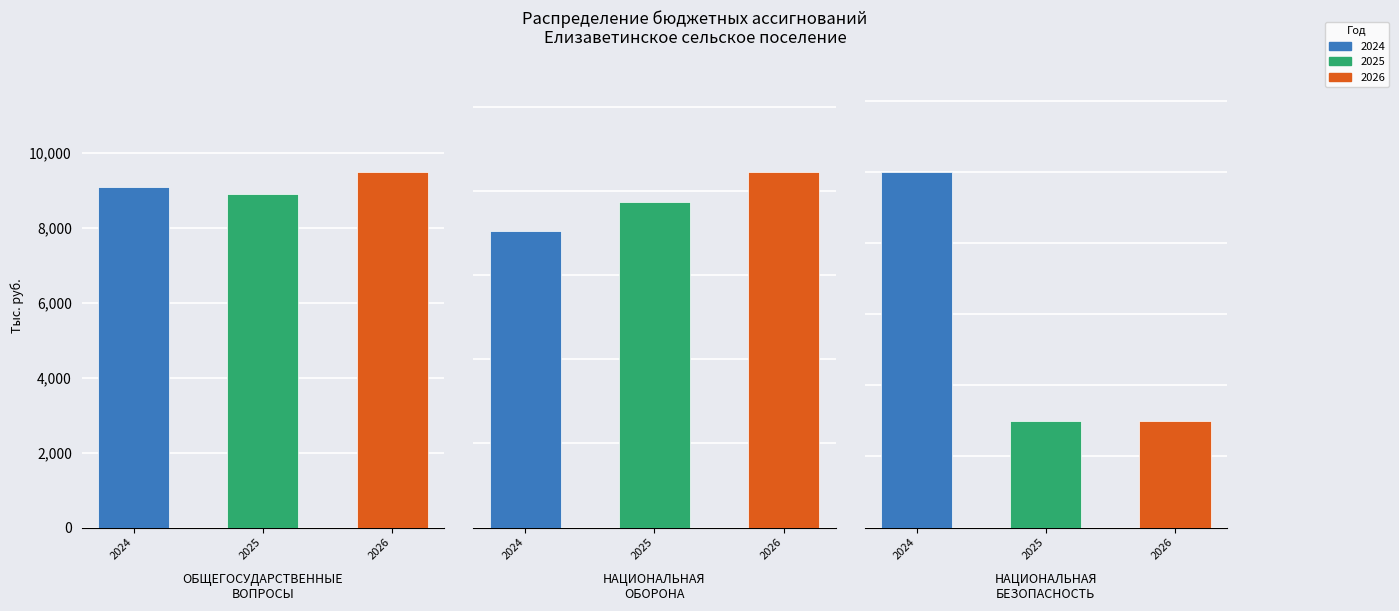

Read the 2024 value at 0.

9094.7